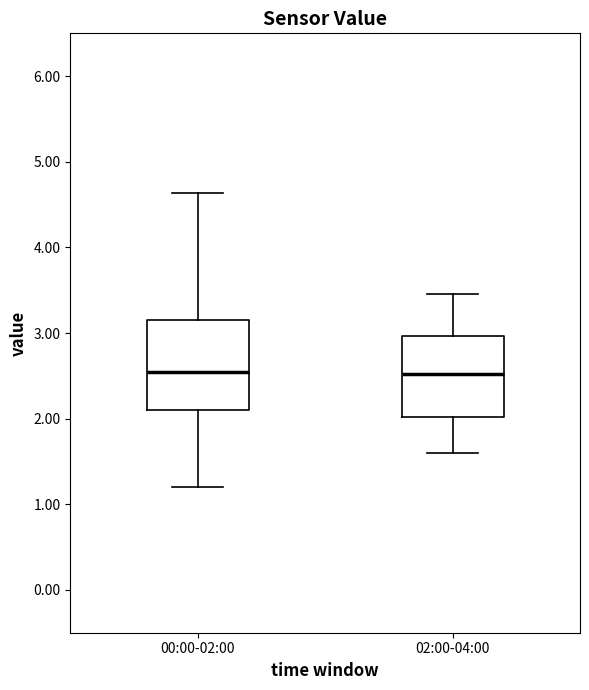

Which box is the tallest, from its lower edge to its upper edge?

00:00-02:00